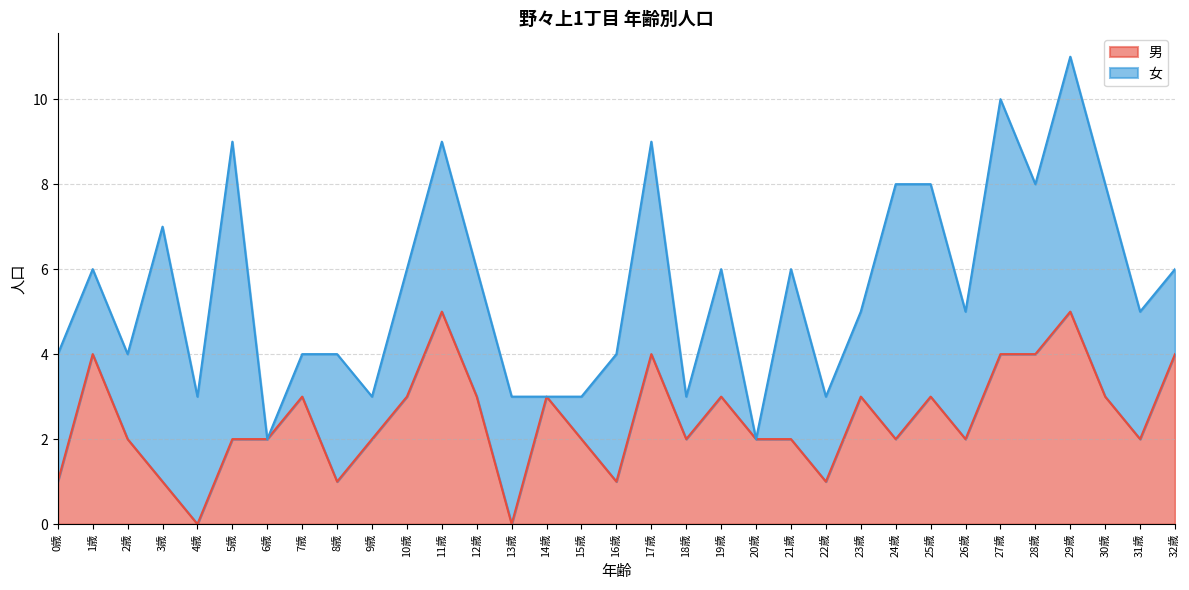

What is the difference between the maximum and minimum values?

5